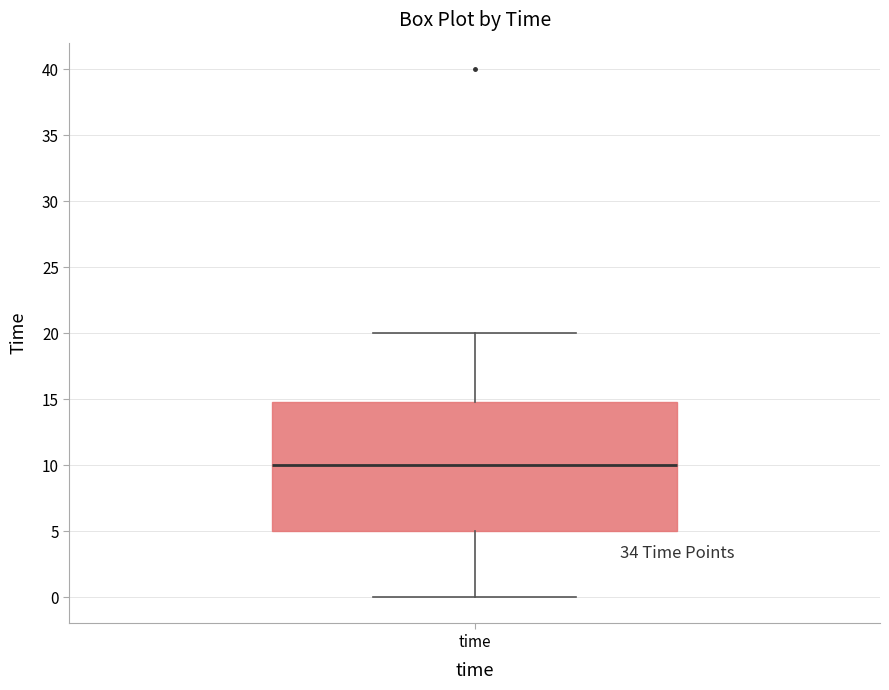

Where does the upper whisker of the box for time end on the y-axis? The values are not printed on the chart, so give them approximately, as read against the axis.

20